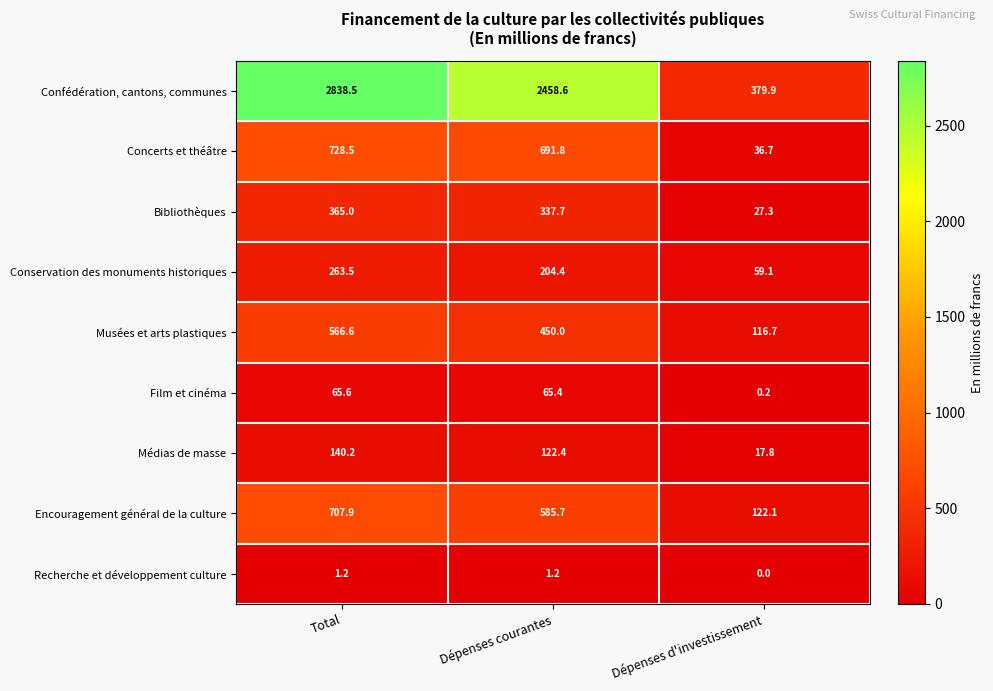

Is it true that Bibliothèques equals 27.3 at Dépenses d'investissement?

True